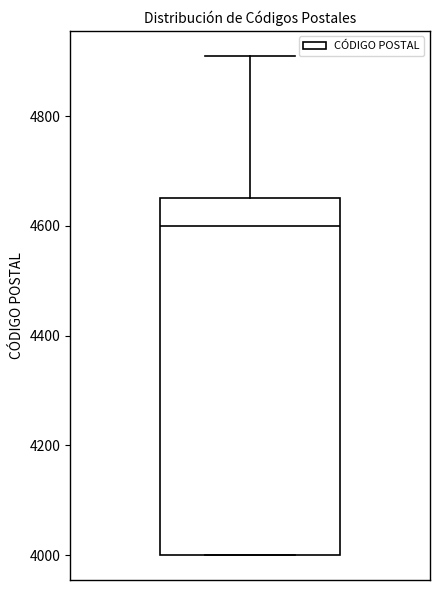

Transcribe this box plot: give where the median line is, the range the box spans, and where the two whiskers end, as read against the y-axis. The values are not printed on the chart, so give them approximately, as read against the axis.

median 4600, box 4000 to 4660, whiskers 4000 to 4920